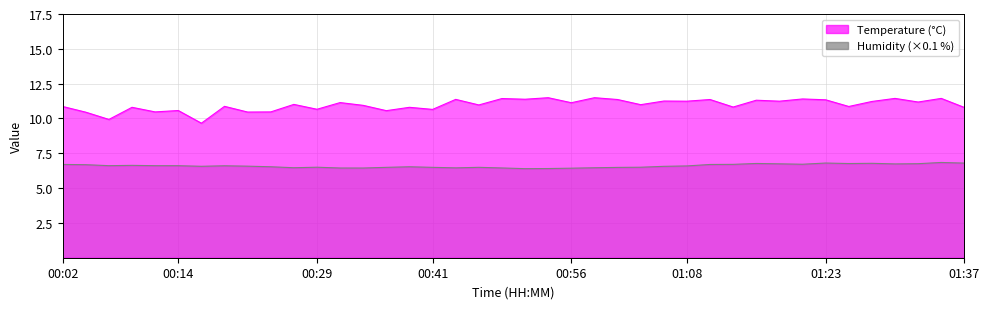

The value of Temperature at 01:20 is 16.3. True or false?

False